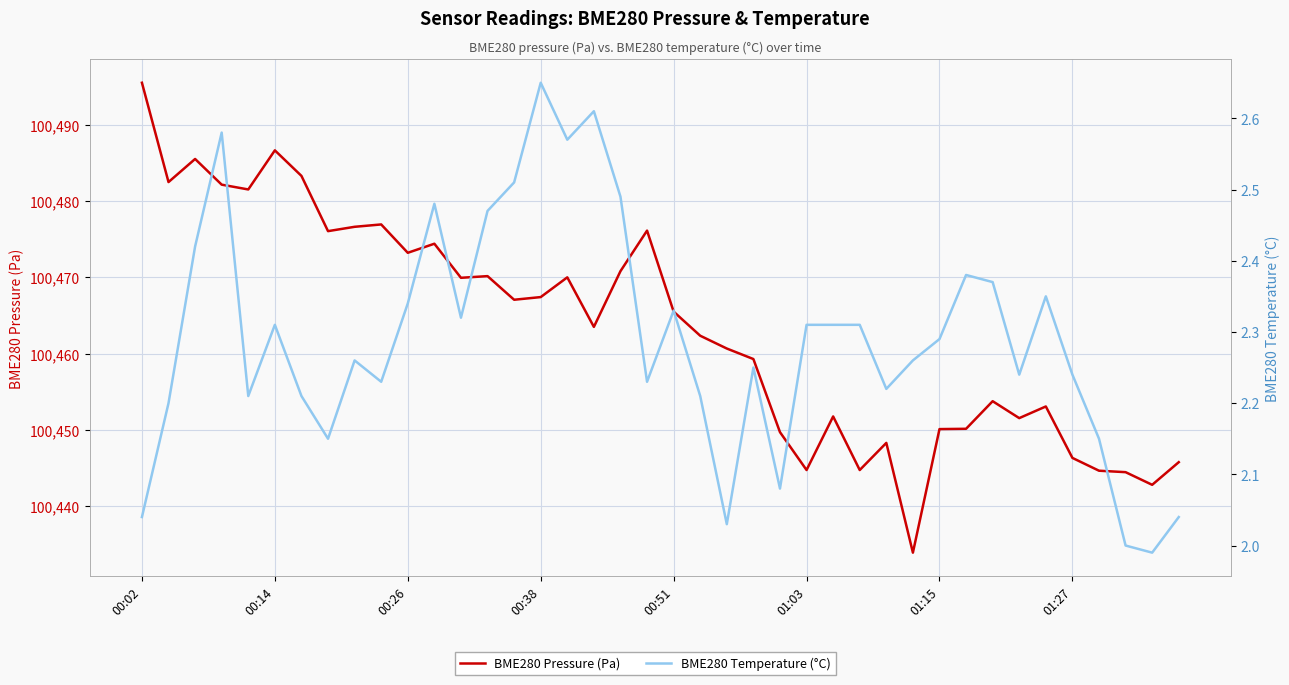

Reading left to right, what are all the values shown in this chart?

BME280 Pressure (Pa): 100495.5	100482.5	100485.5	100482.2	100481.5	100486.7	100483.3	100476.1	100476.6	100476.9	100473.2	100474.4	100469.9	100470.2	100467.1	100467.4	100470.0	100463.5	100470.8	100476.1	100465.5	100462.3	100460.7	100459.3	100449.7	100444.7	100451.8	100444.7	100448.3	100433.9	100450.1	100450.1	100453.8	100451.5	100453.1	100446.3	100444.6	100444.4	100442.8	100445.8
BME280 Temperature (°C): 2.0	2.2	2.4	2.6	2.2	2.3	2.2	2.1	2.3	2.2	2.3	2.5	2.3	2.5	2.5	2.6	2.6	2.6	2.5	2.2	2.3	2.2	2.0	2.2	2.1	2.3	2.3	2.3	2.2	2.3	2.3	2.4	2.4	2.2	2.4	2.2	2.1	2.0	2.0	2.0